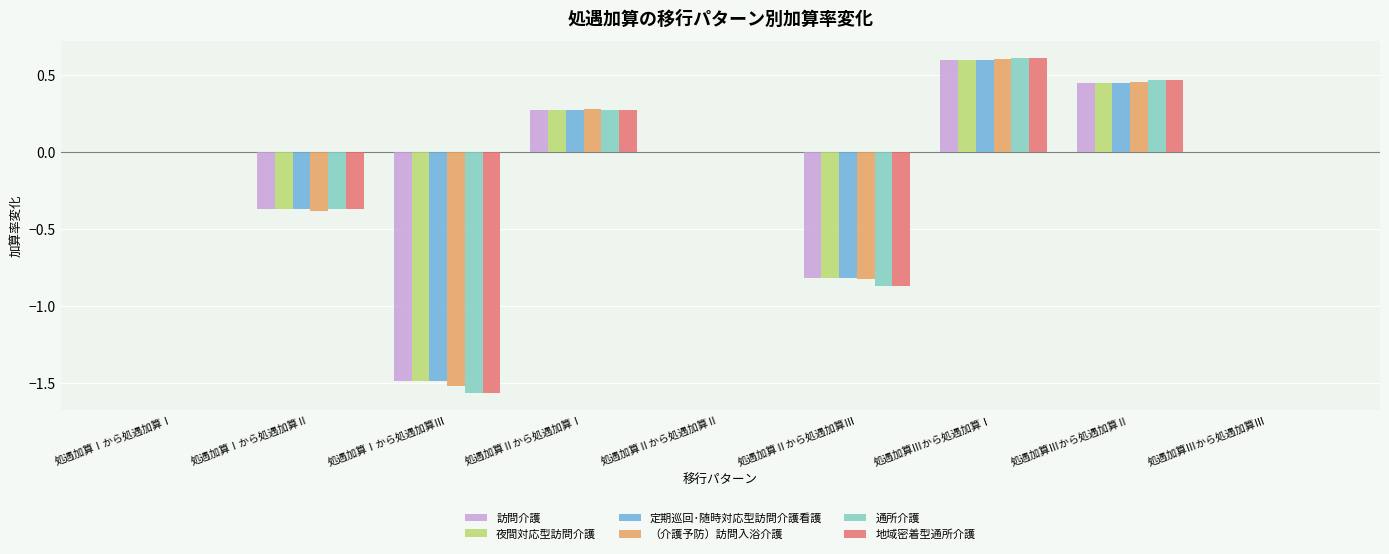

What is the total value across all series at 処遇加算Ⅲから処遇加算Ⅰ?

3.6